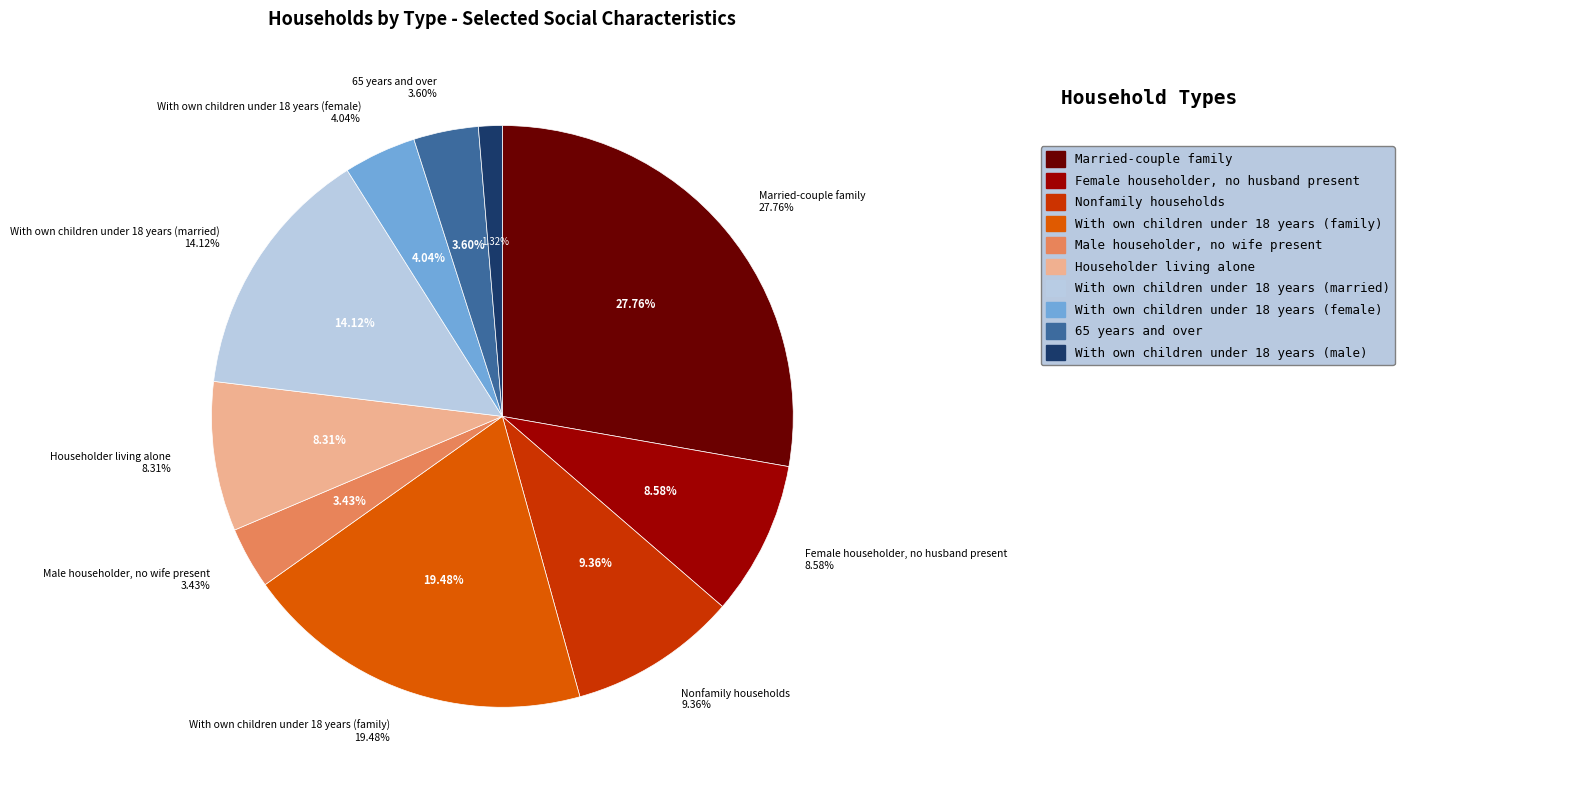

How many segments does this pie chart have?

10